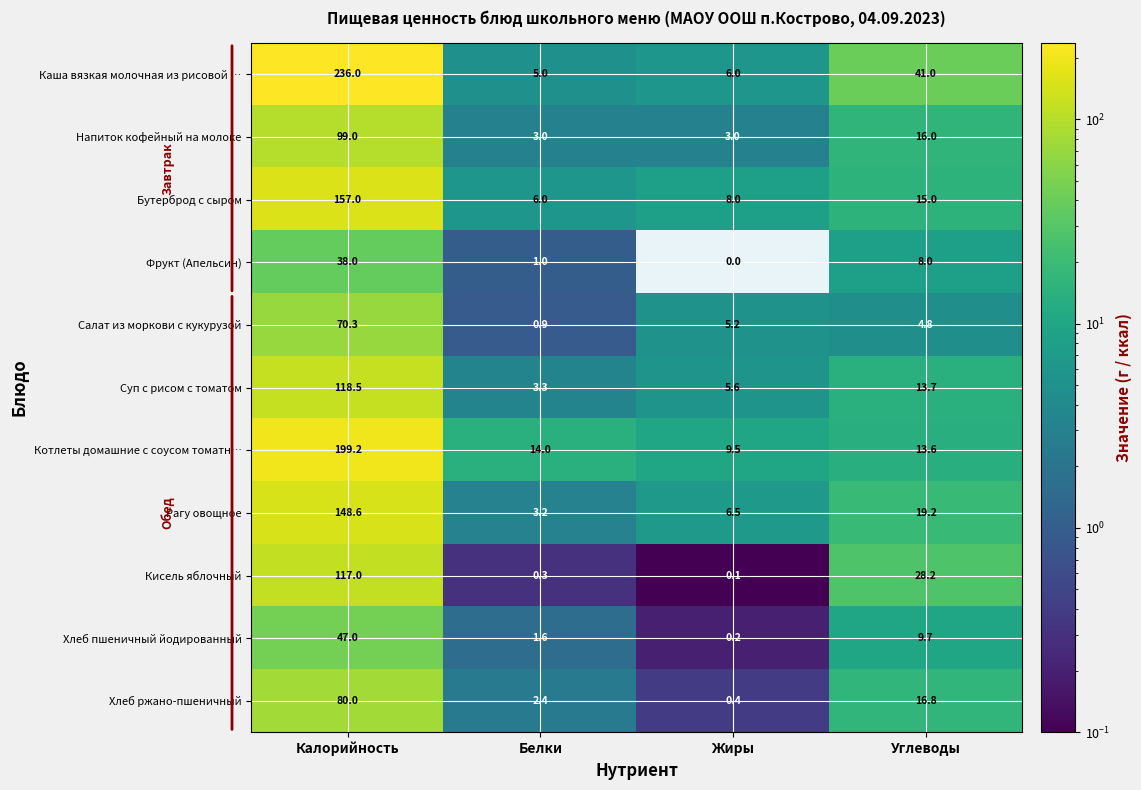

Between Калорийность and Жиры, which series saw the biggest shift?

Каша вязкая молочная из рисовой …